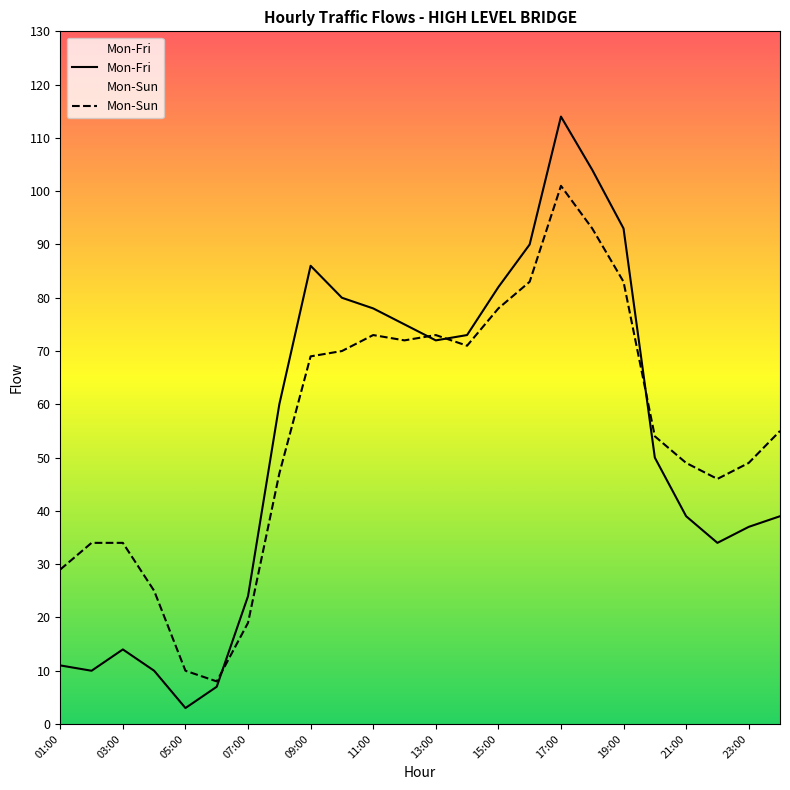

What is the approximate value of Mon-Sun at 01:00?

29